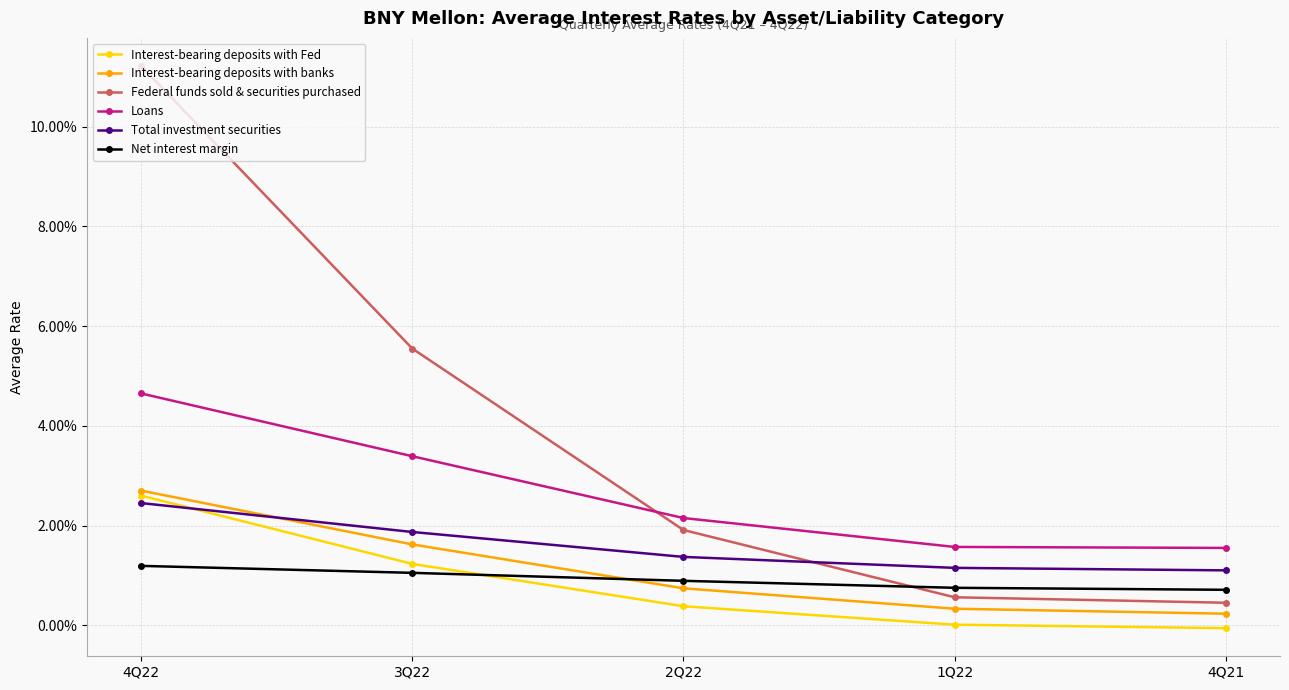

At how many categories does at least one series exceed 0?

5